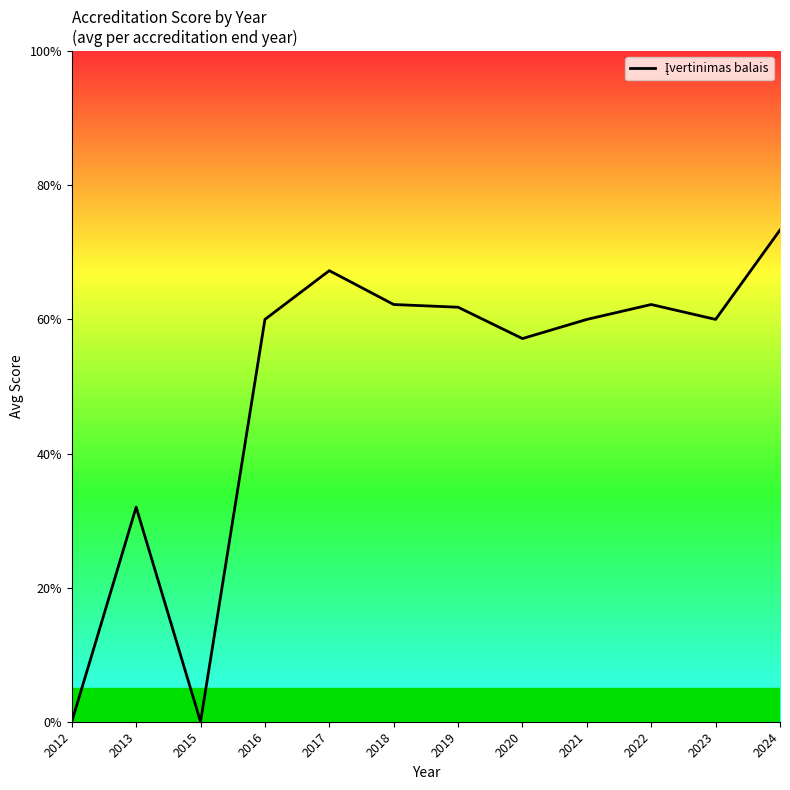

List the labels in order of value, smallest first.

2012, 2015, 2013, 2020, 2016, 2021, 2023, 2019, 2018, 2022, 2017, 2024